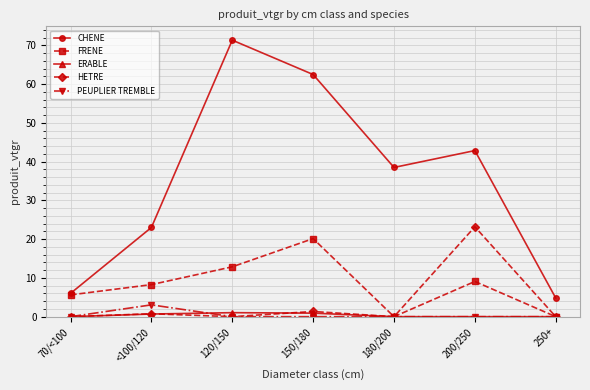

Does the chart display data point markers on the line(s)?

Yes